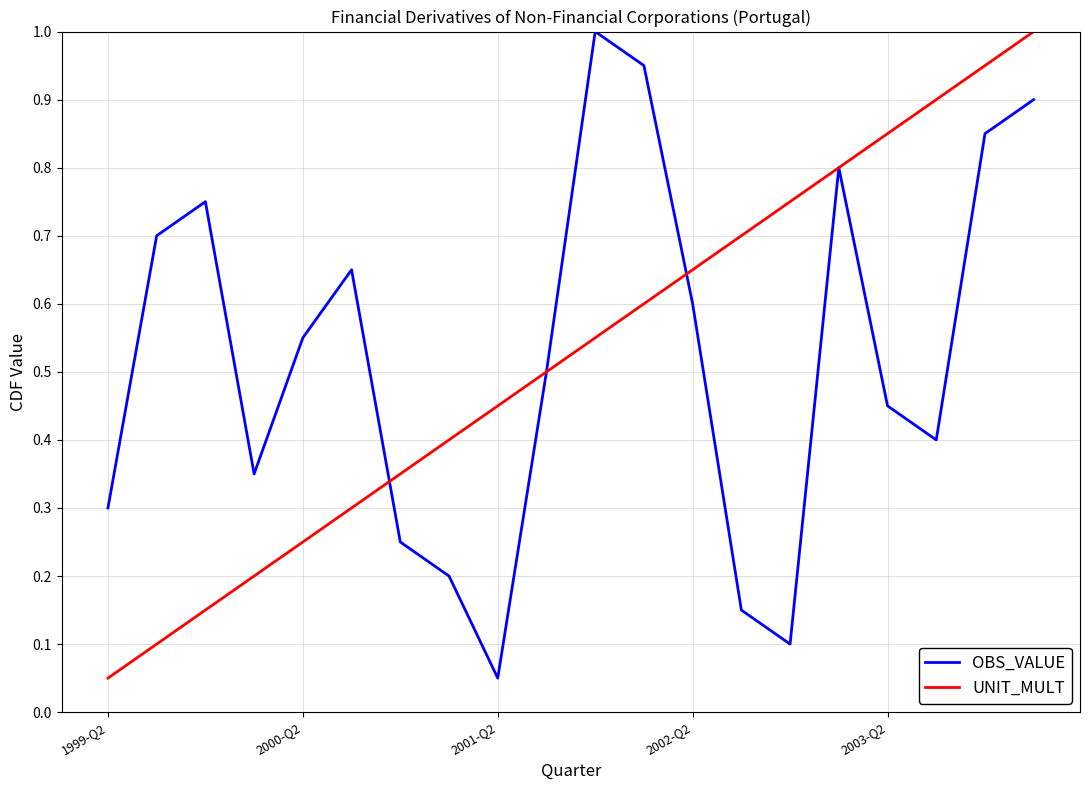

What is the maximum value shown in the chart?

1.0